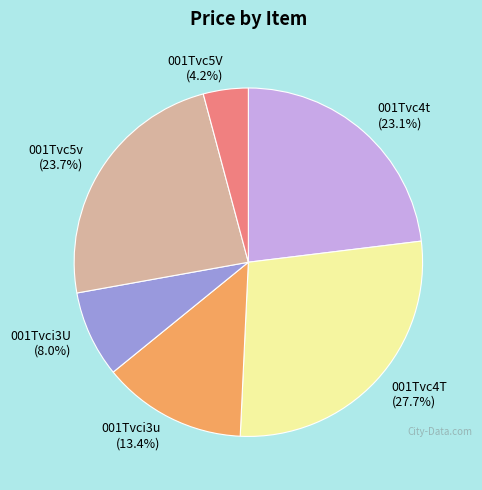

To the nearest percent, what percentage of the pie is 001Tvc5v?

24%